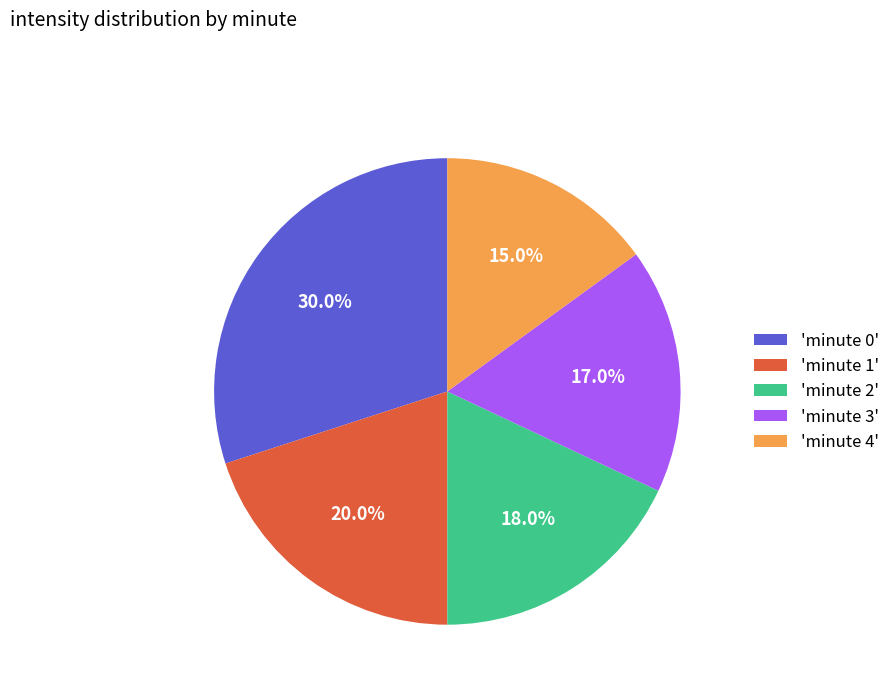

Which has a higher value, 'minute 3' or 'minute 2'?

'minute 2'